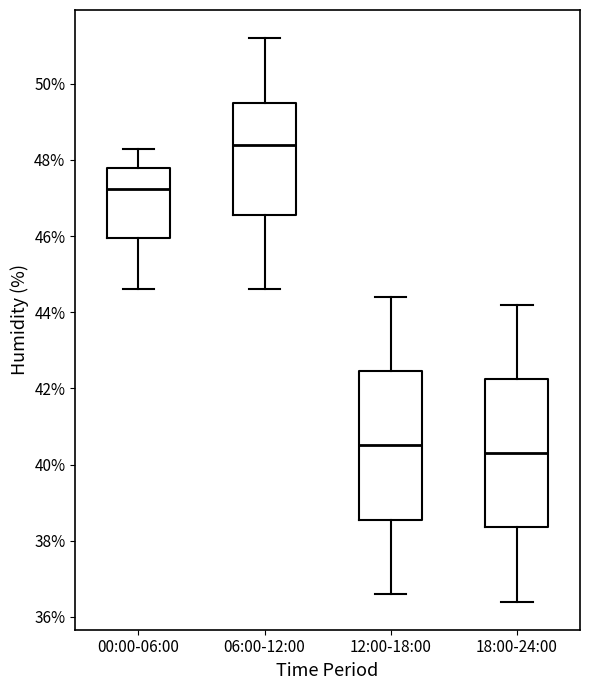

Where does the upper whisker of the box for 12:00-18:00 end on the y-axis? The values are not printed on the chart, so give them approximately, as read against the axis.

44.4